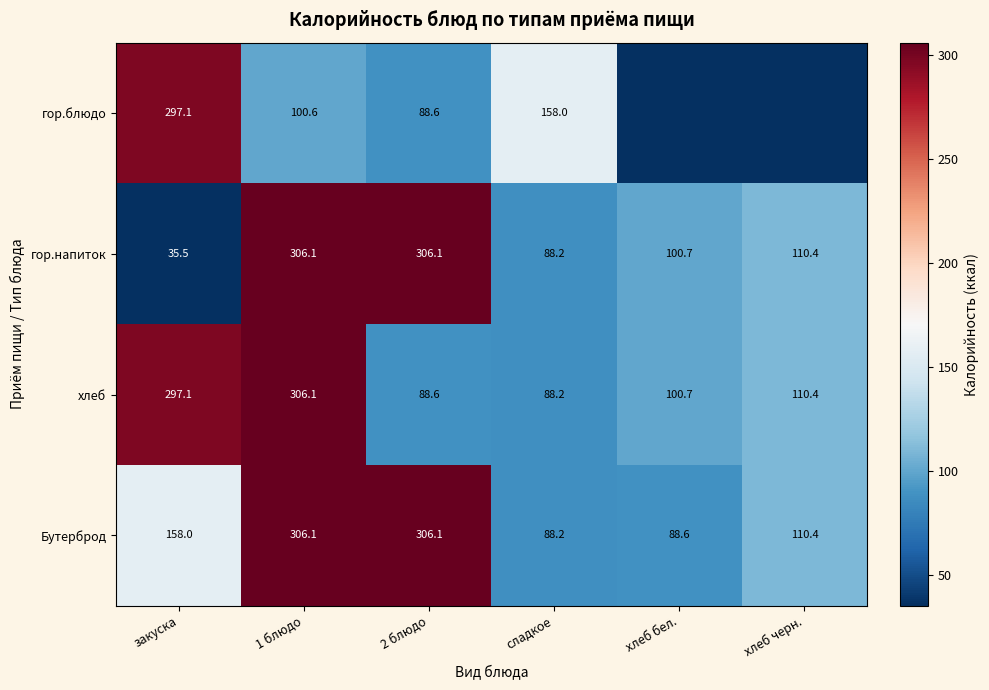

How many data points in хлеб are less than 110?

3